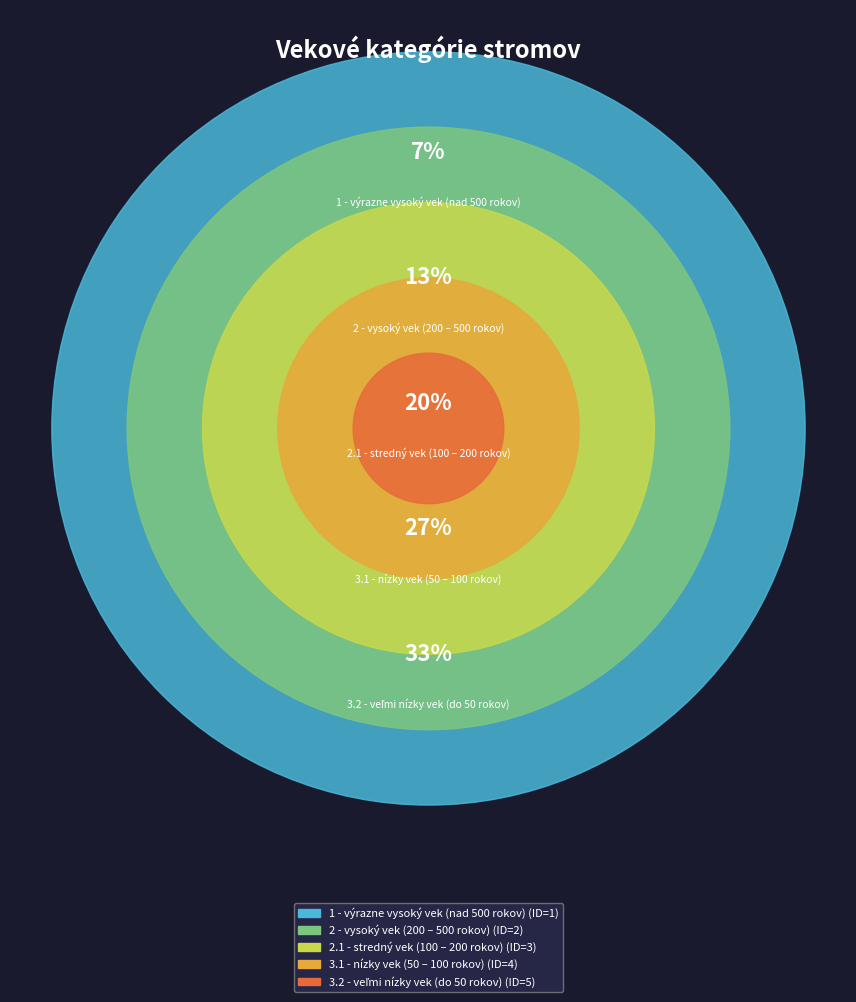

What is the smallest slice in the pie chart?

1 - výrazne vysoký vek (nad 500 rokov)